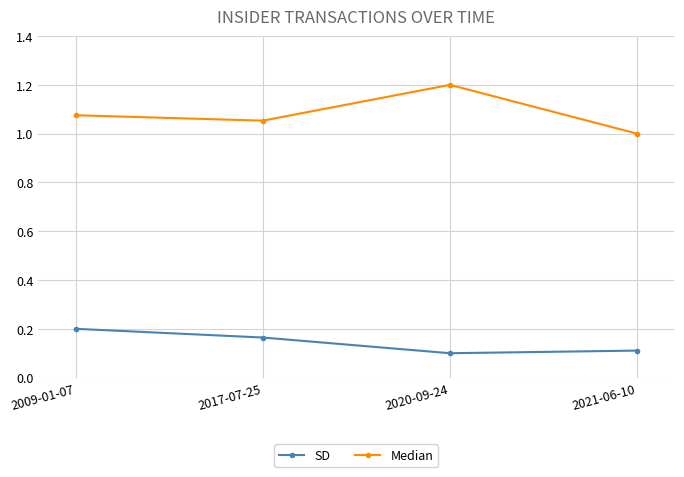

The value of Median at 2020-09-24 is 0.6. True or false?

False